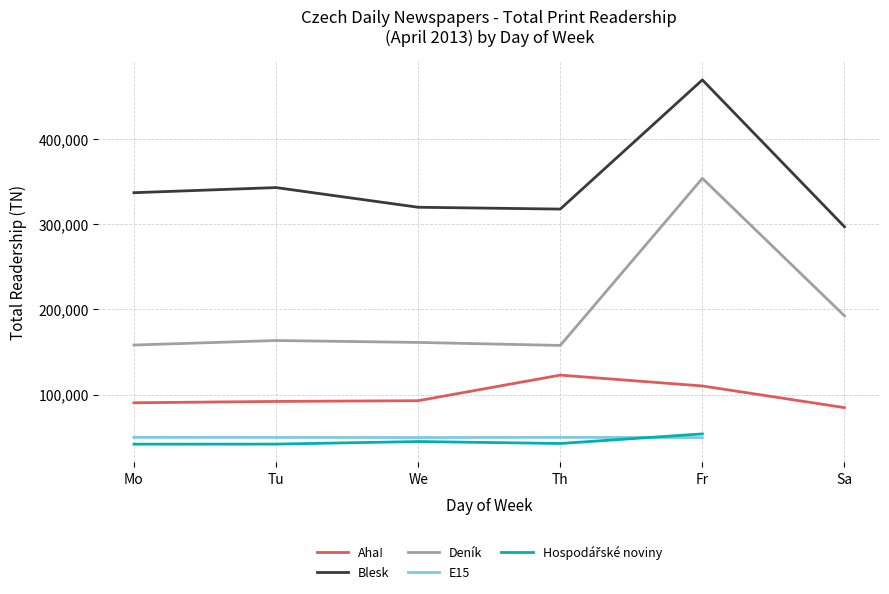

At which label is Aha! closest to 103811?

Fr